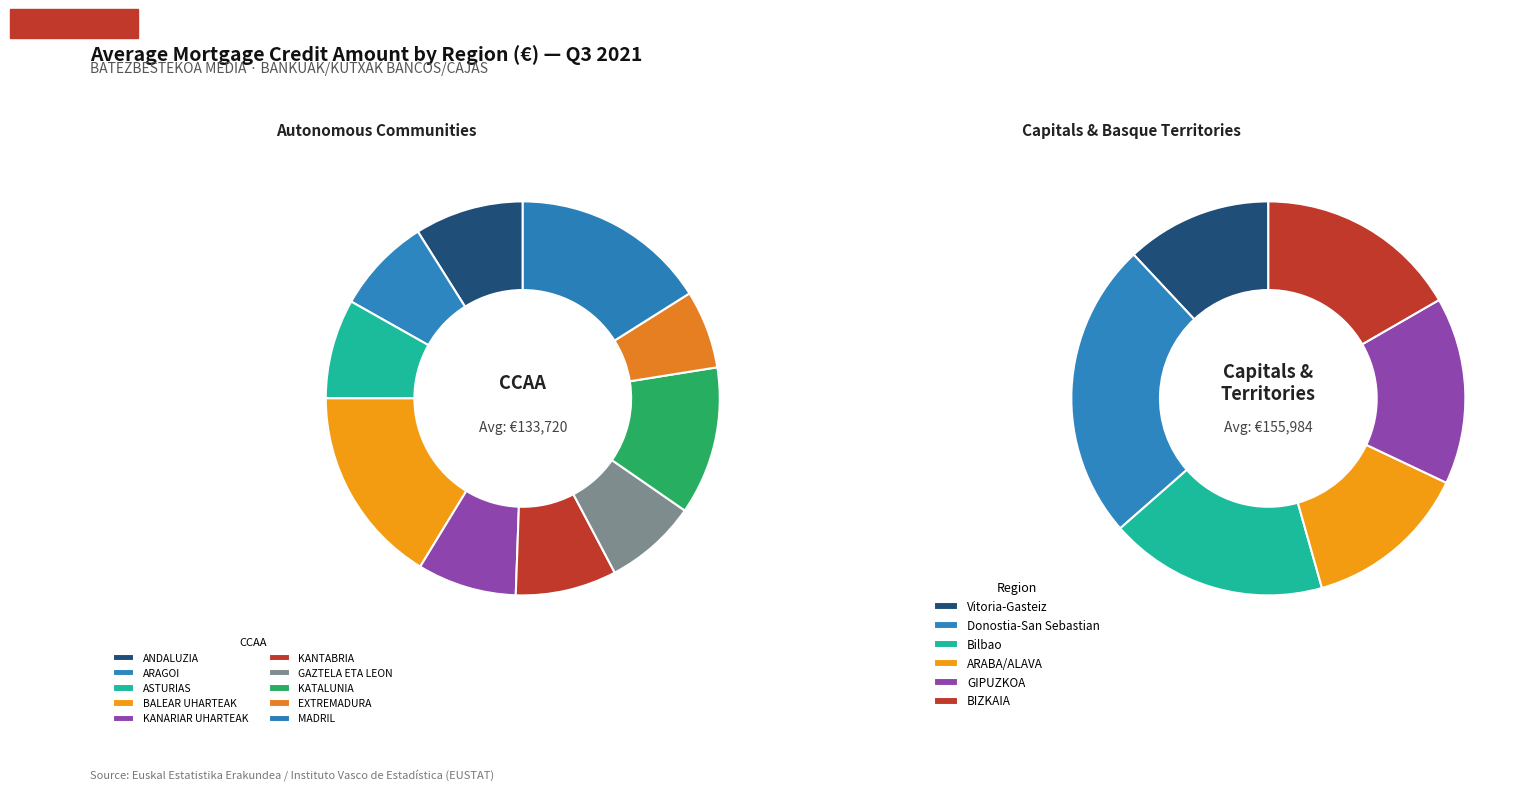

Rank the categories by value from highest to lowest.

BALEAR UHARTEAK/BALEARES, MADRIL/MADRID, KATALUNIA/CATALUÑA, ANDALUZIA/ANDALUCIA, KANTABRIA/CANTABRIA, ASTURIAS/ASTURIAS, KANARIAR UHARTEAK/CANARIAS, ARAGOI/ARAGON, GAZTELA ETA LEON/CASTILLA Y LEON, EXTREMADURA/EXTREMADURA